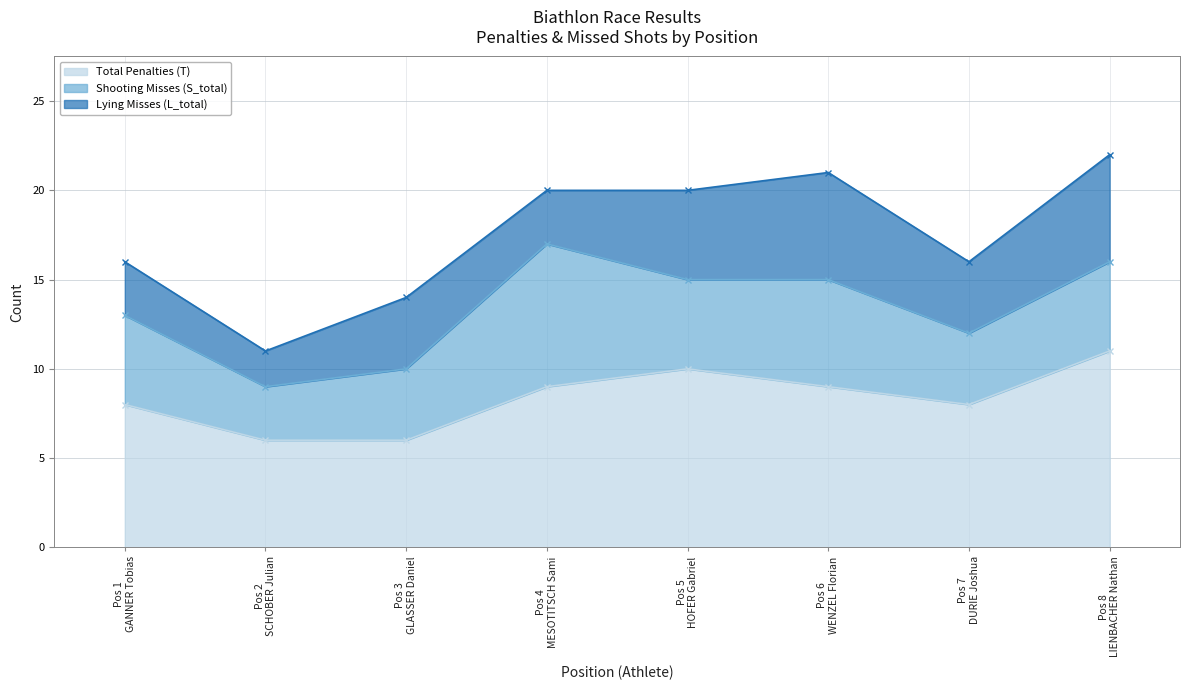

Is the value of Lying Misses (L_total) at 4 greater than the value of Total Penalties (T) at 5?

No